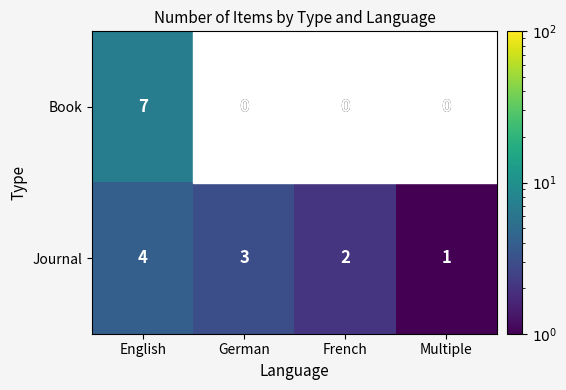

Is it true that Book equals 7 at English?

True